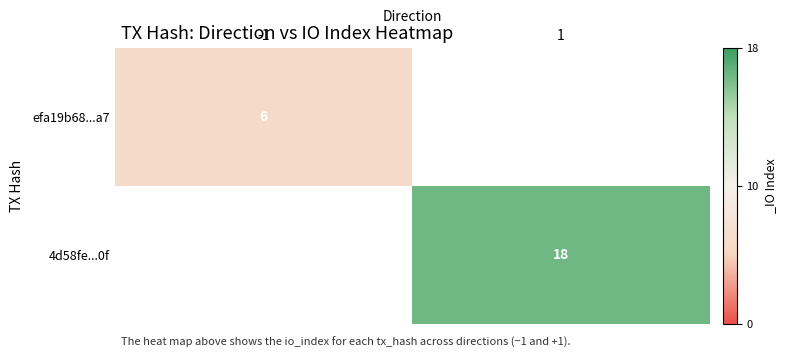

The efa19b68...a7 series shows 6 at -1. True or false?

True